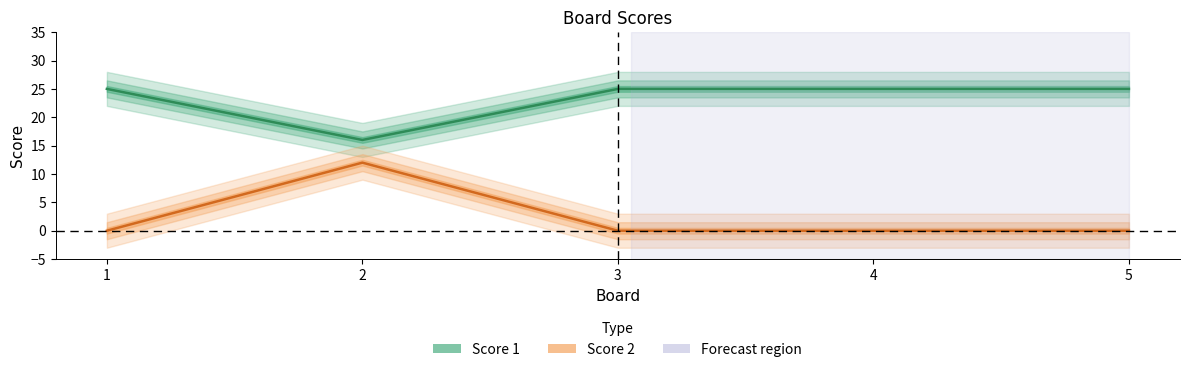

The Score 2 series shows 0 at 4. True or false?

True